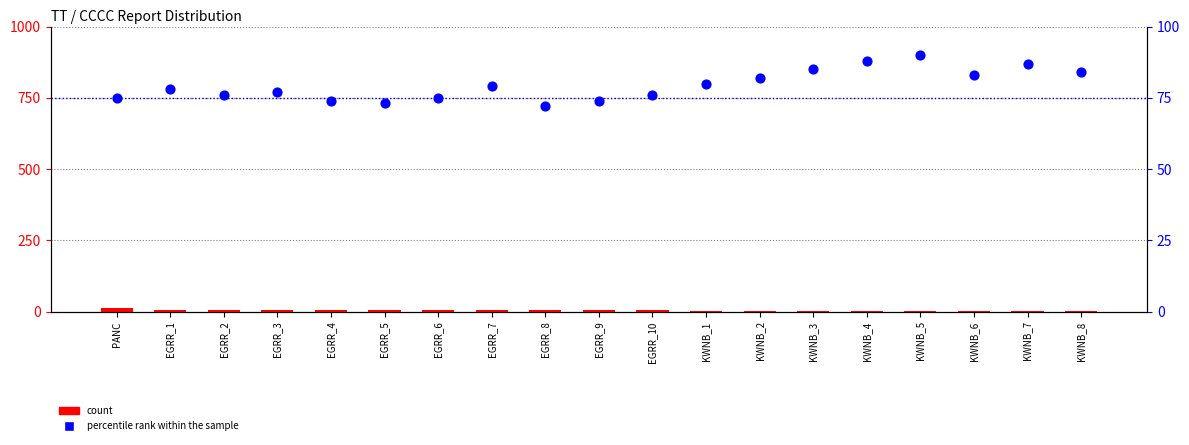

What are all the series names shown in the legend?

count, percentile rank within the sample